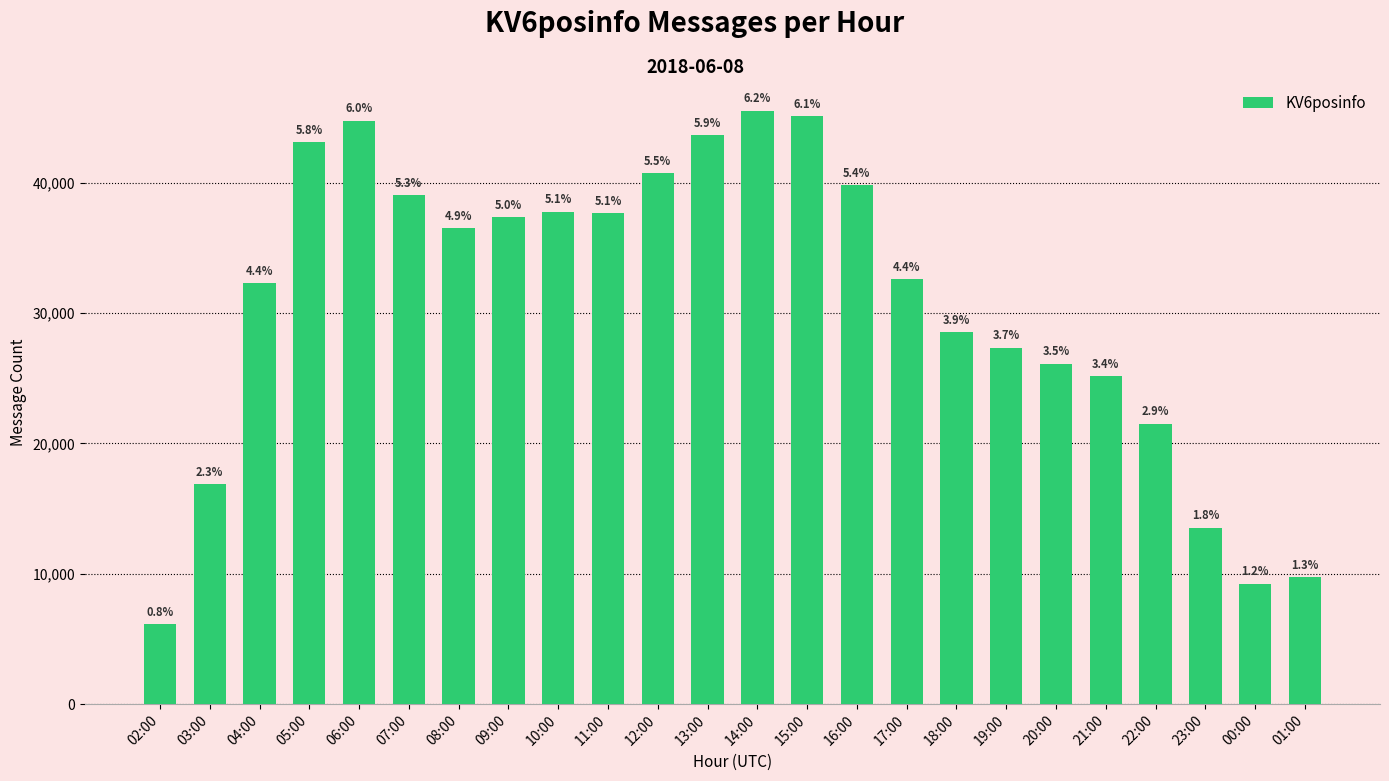

What is the average value?

30841